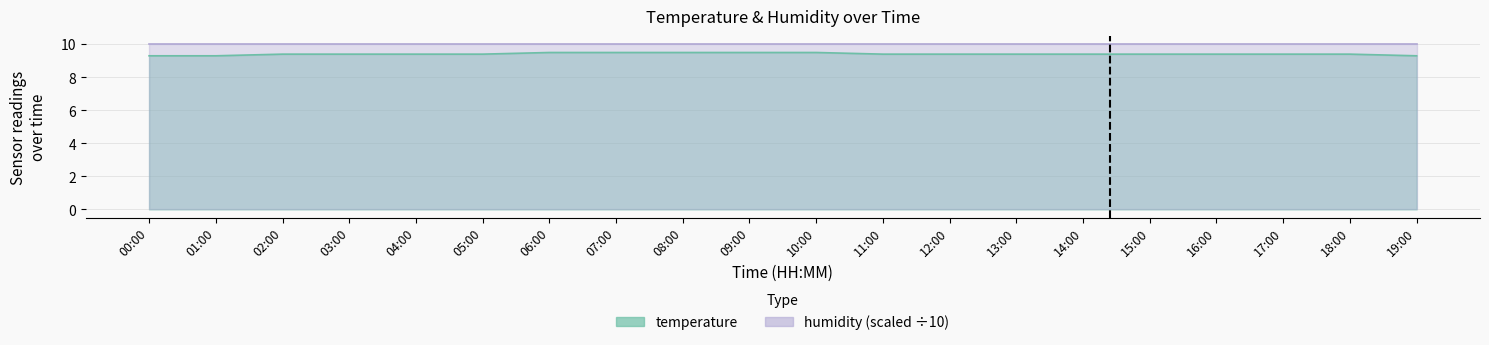

Read the value at 05:00.

9.4